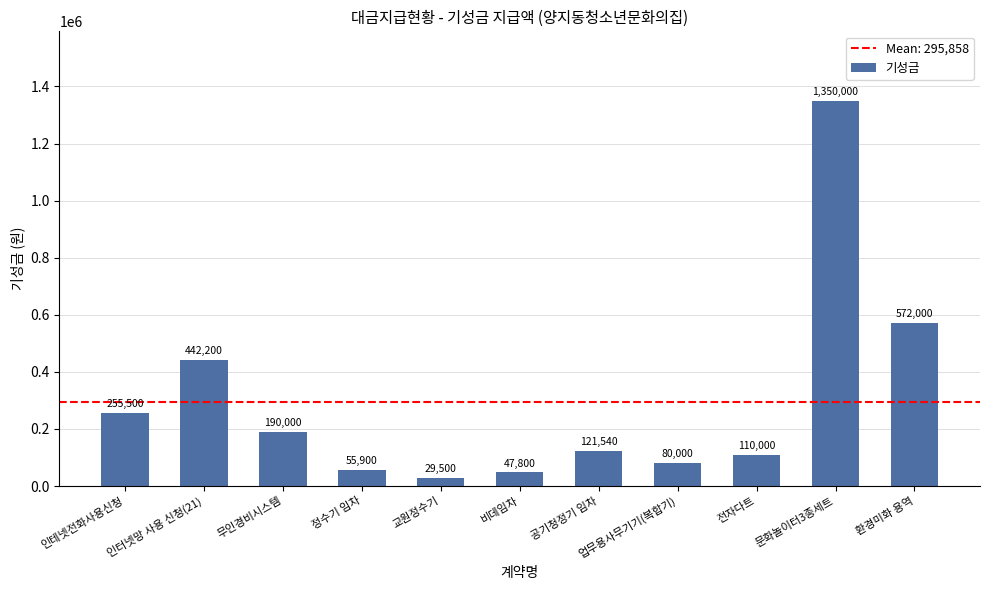

At which category does the chart reach its minimum across all series?

교원정수기